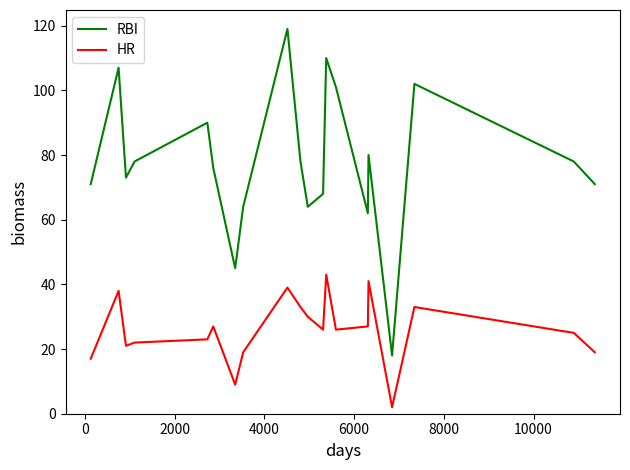

What is the maximum value for HR?

43